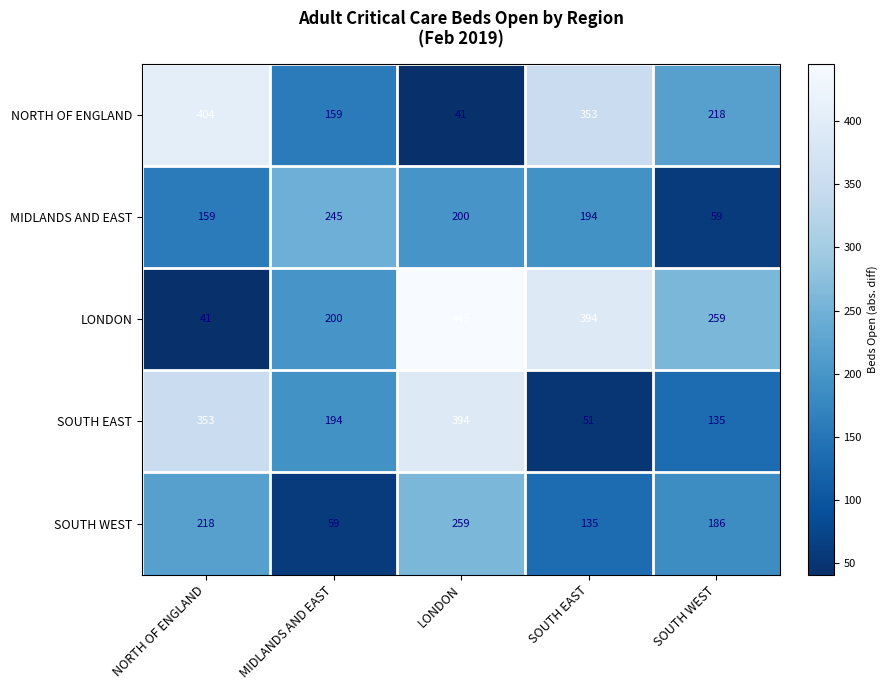

Which series has the largest total across all categories?

LONDON